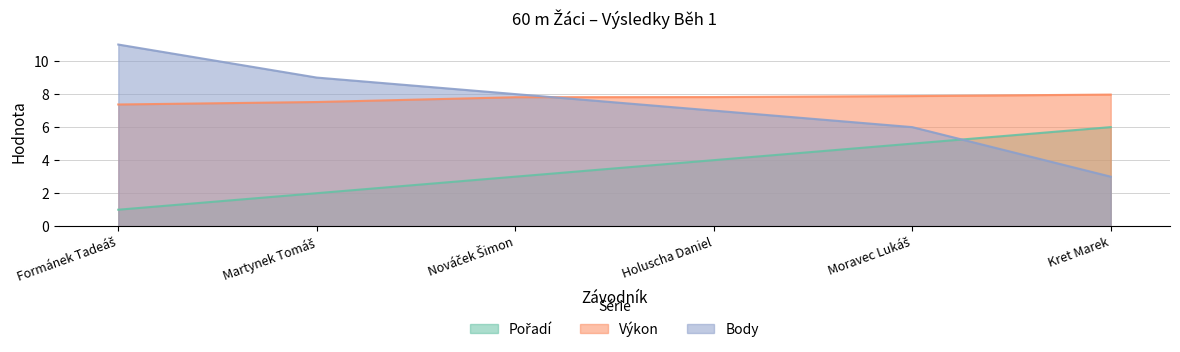

What is the sum of all Výkon values?

46.4